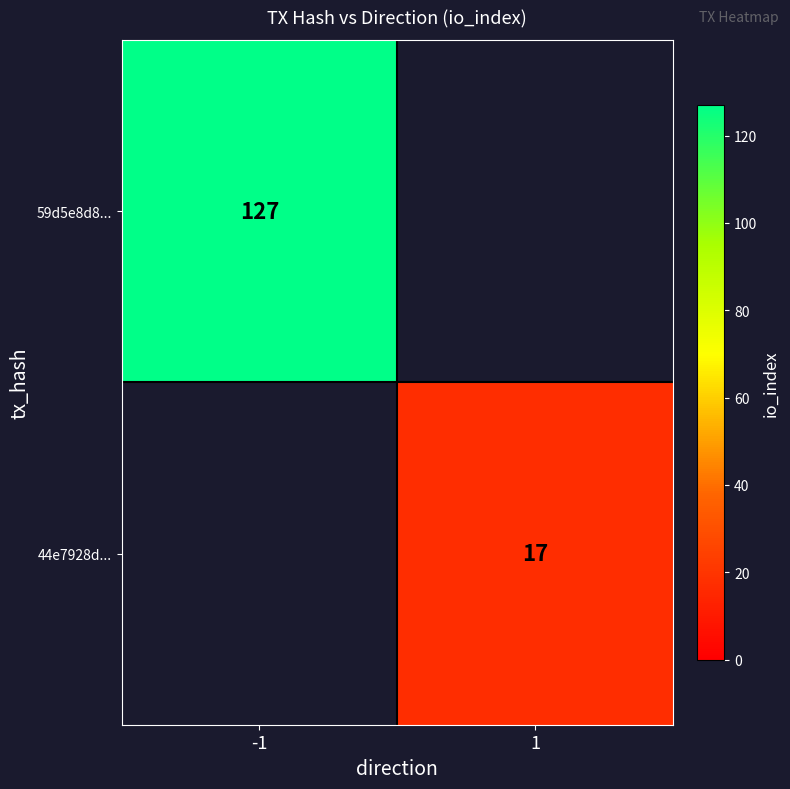

True or false: 59d5e8d8... has a value of 127 at -1.

True